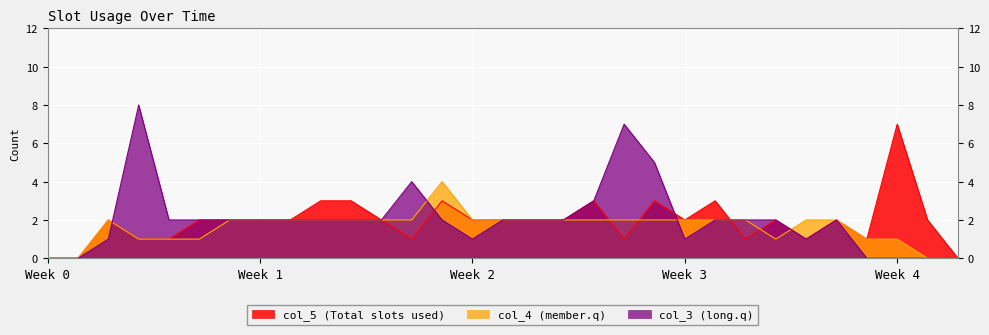

What is the total value across all series at 19?

10